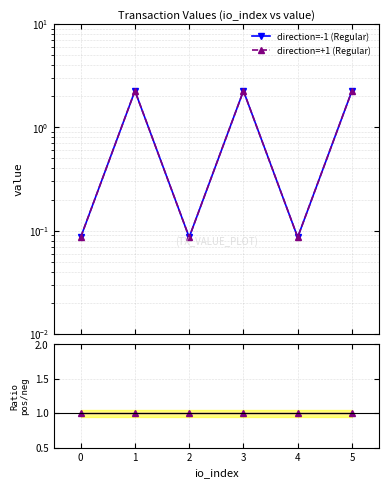

Reading left to right, list all the values displayed in this chart.

direction=-1 (Regular): 0.1	2.3	0.1	2.3	0.1	2.3
direction=+1 (Regular): 0.1	2.3	0.1	2.3	0.1	2.3
ratio pos/neg: 1.0	1.0	1.0	1.0	1.0	1.0